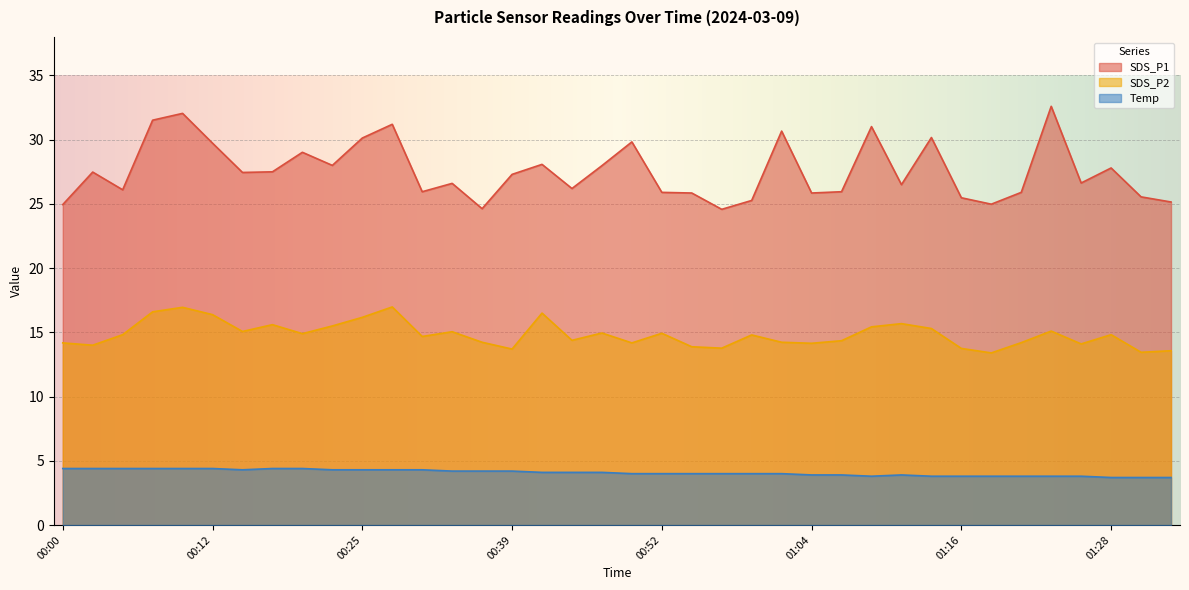

True or false: SDS_P2 and SDS_P1 cross at least once.

False